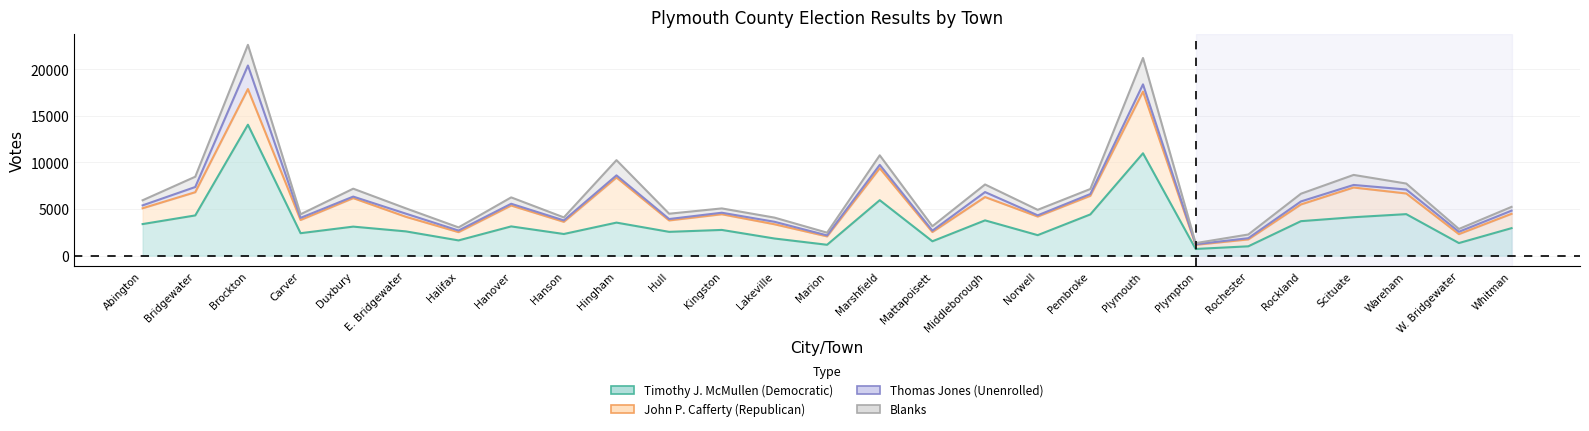

Does the chart display data point markers on the line(s)?

No